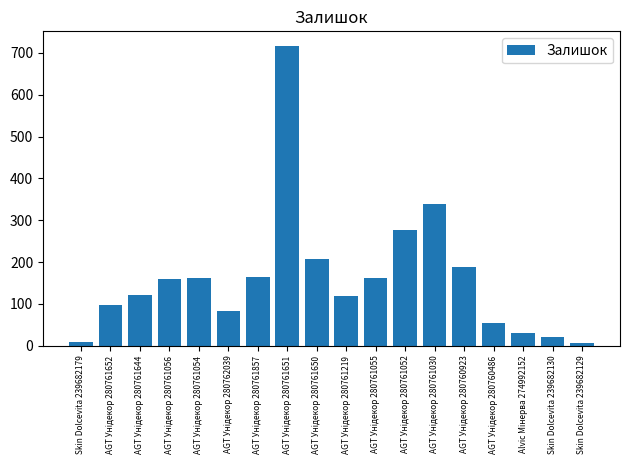

What is the label of the 18th bar from the right?

Skin Dolcevita 239682179